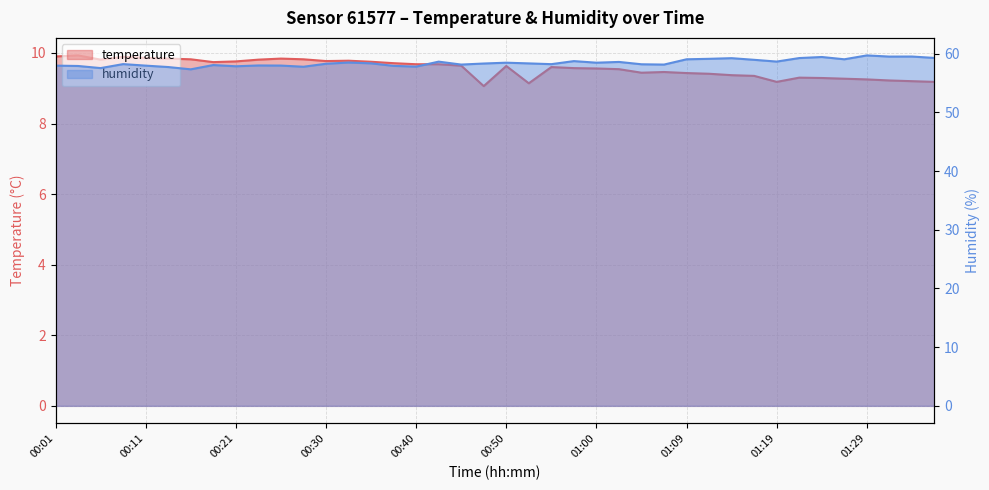

Where is humidity nearest to the value 58?

00:23